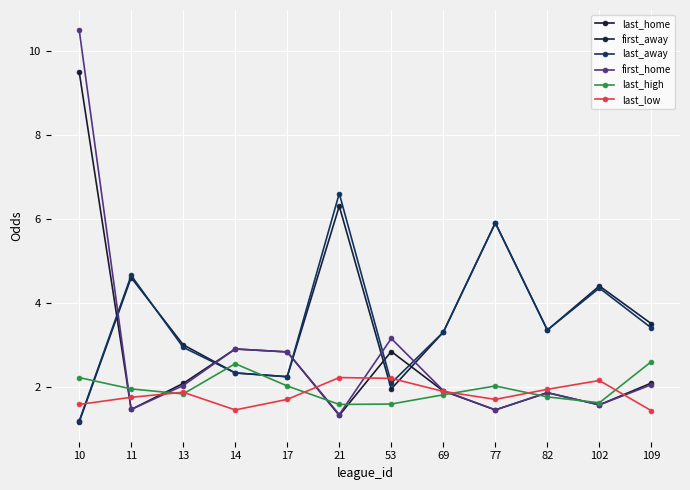

What value does the last_low series have at 77?

1.7